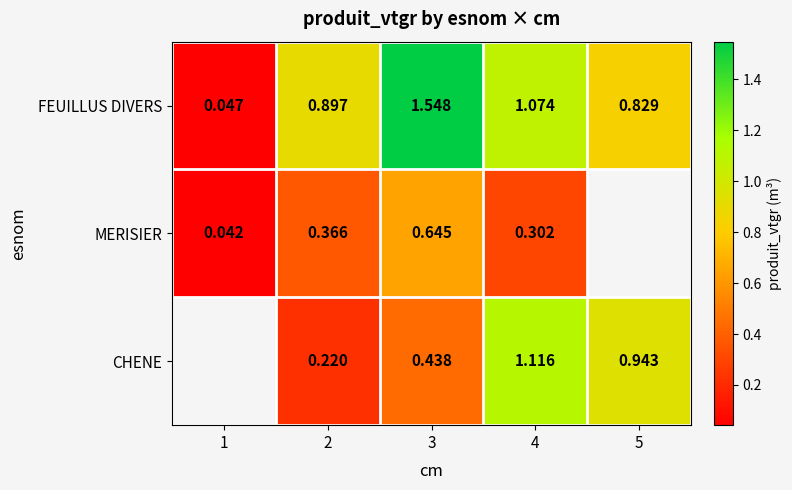

Between 2 and 1, which is larger?

2